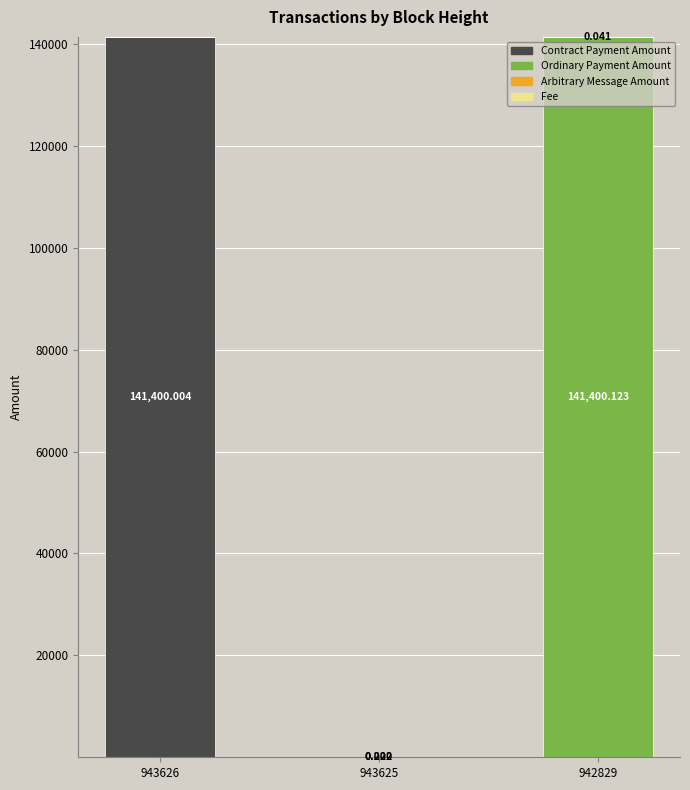

How many values in the Contract Payment Amount series exceed 0?

1